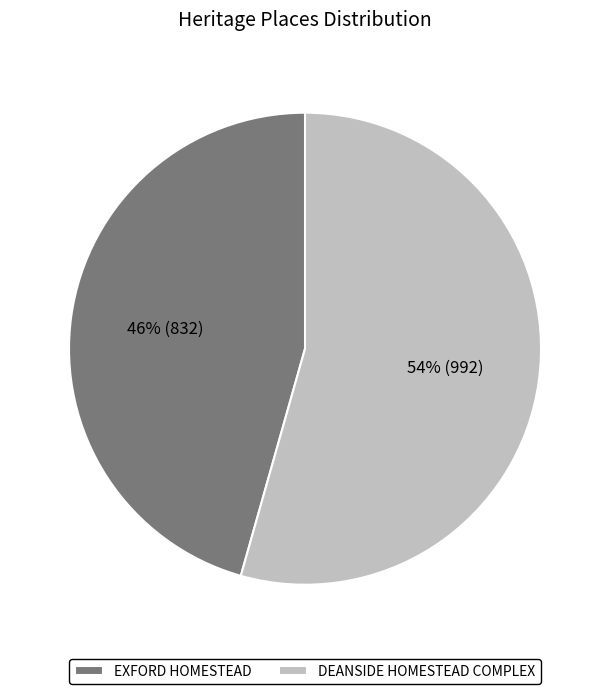

Does DEANSIDE HOMESTEAD COMPLEX represent more than half of the total?

Yes